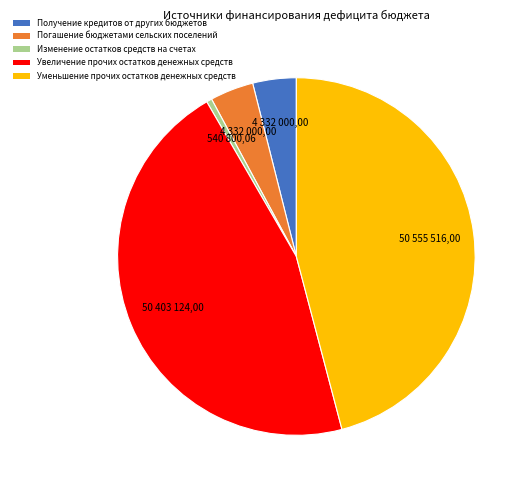

Is Уменьшение прочих остатков денежных средств the majority of the pie?

No